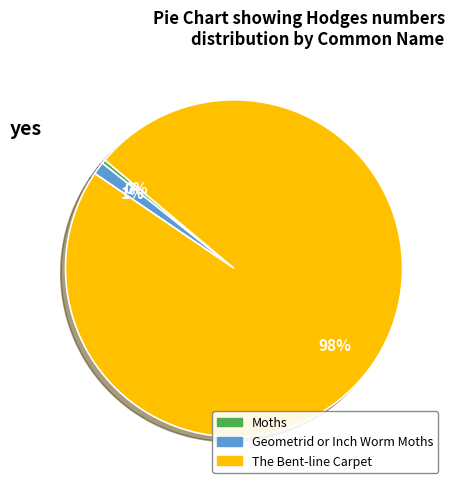

How many segments does this pie chart have?

3